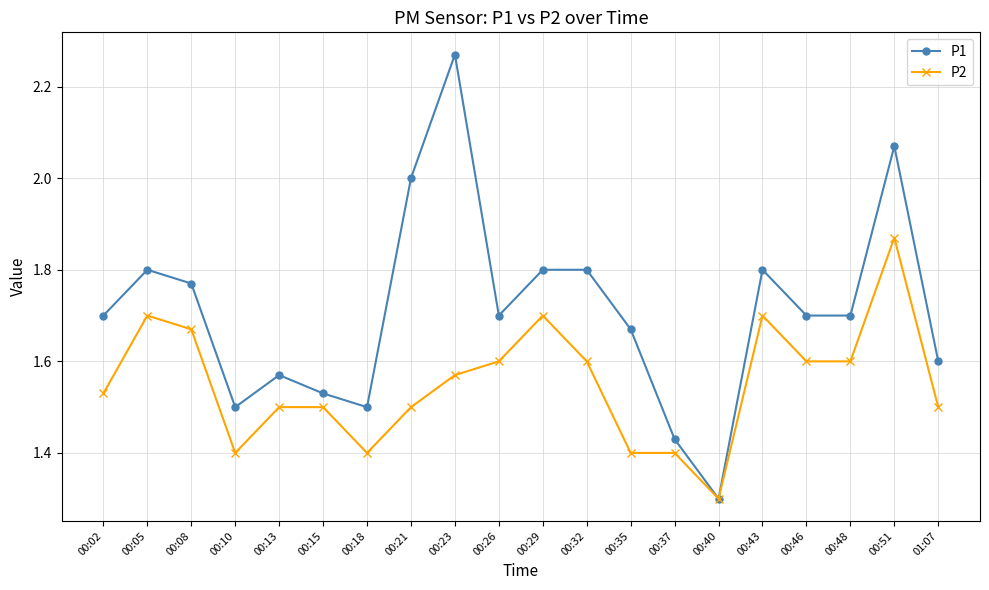

Is it true that P1 equals 2.6 at 01:07?

False